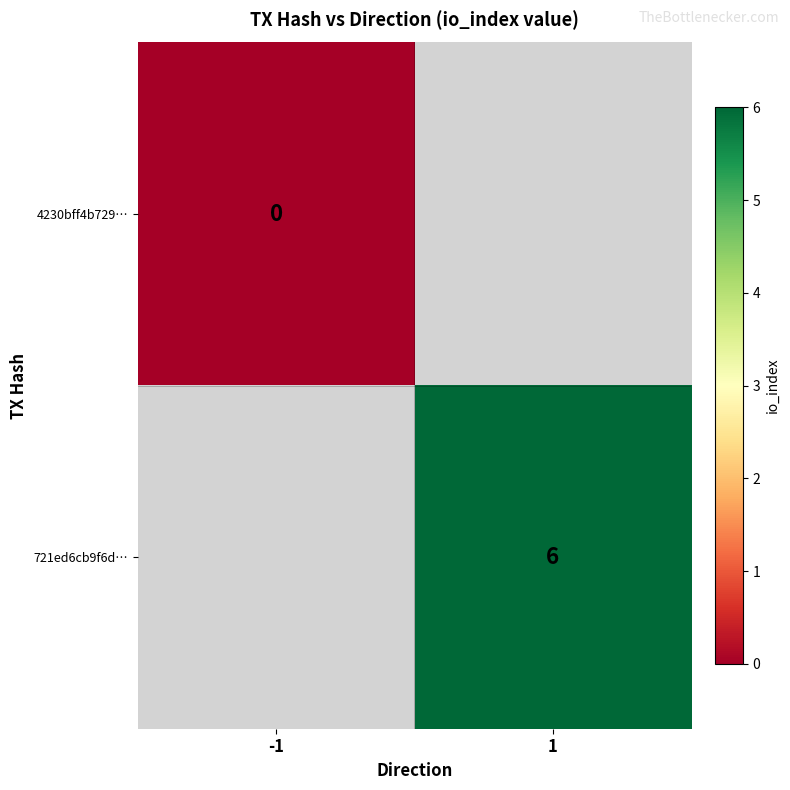

Is it true that 721ed6cb9f6d… equals 4 at 1?

False